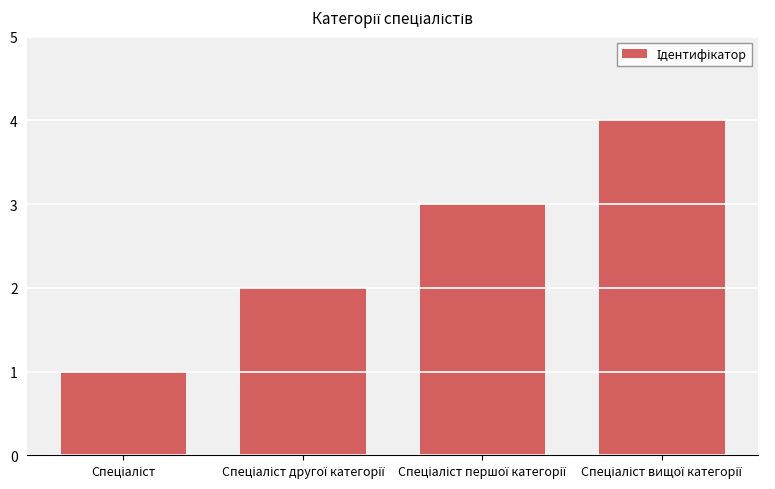

What is the sum of all values?

10